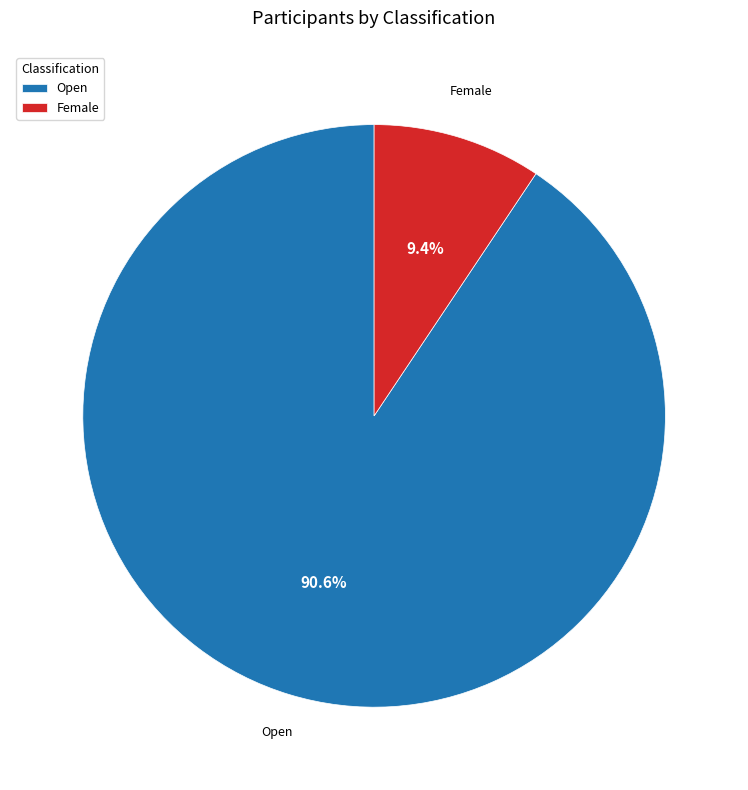

To the nearest percent, what percentage of the pie is Female?

9%